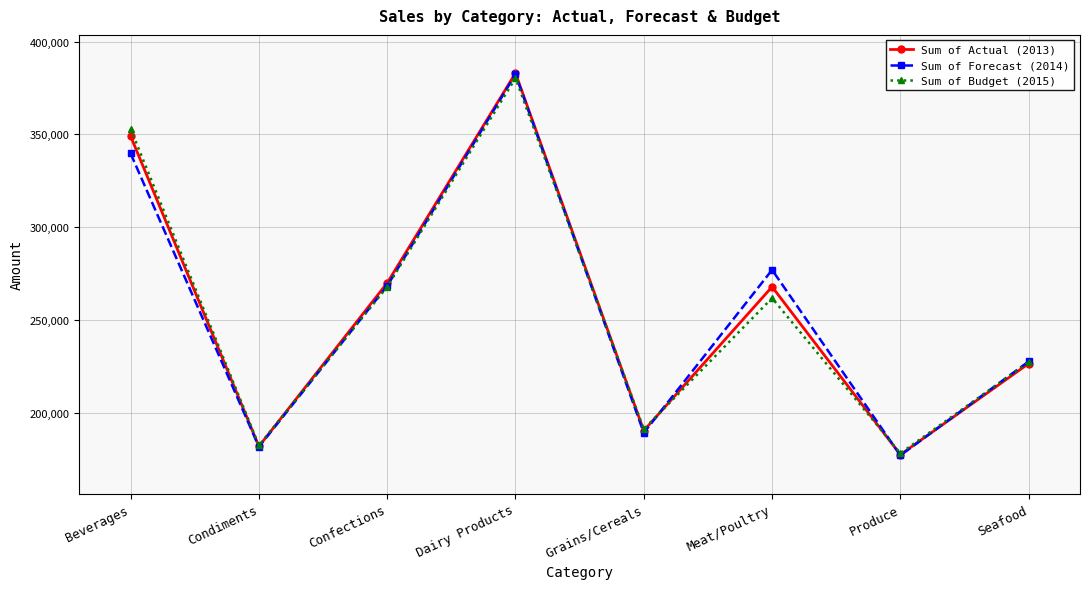

Rank the series at Meat/Poultry from highest to lowest value.

Sum of Forecast (2014), Sum of Actual (2013), Sum of Budget (2015)